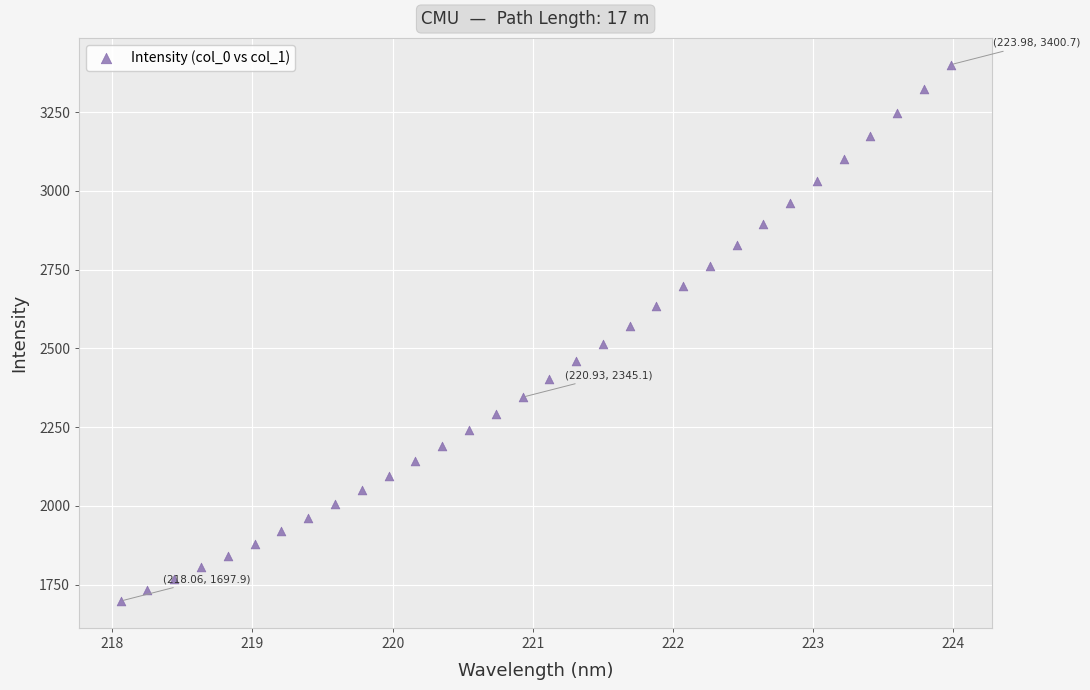

What is the range of X values (max minus min)?

5.9